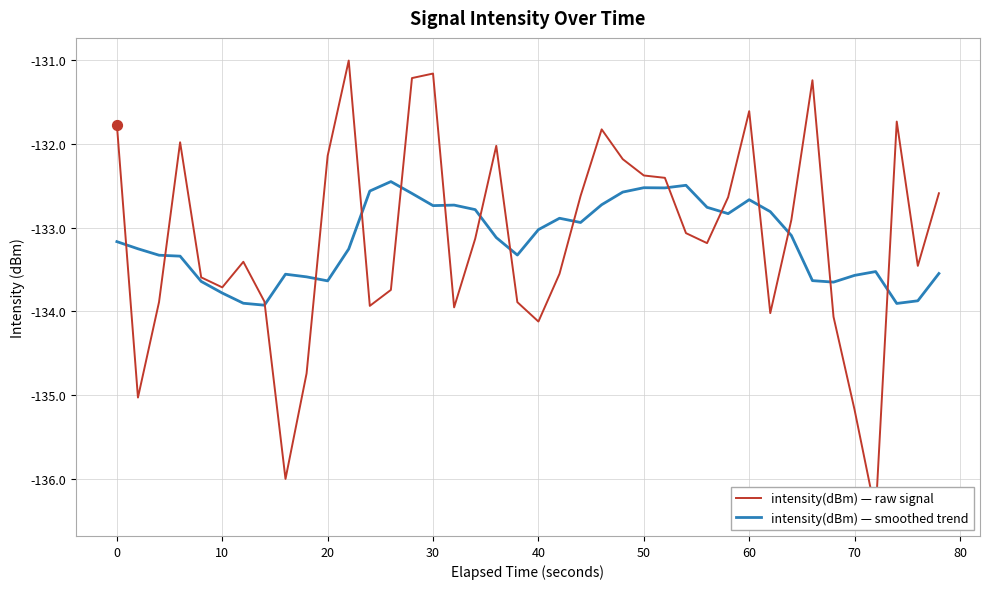

The value of intensity(dBm) — smoothed trend at 10 is -133.8. True or false?

True